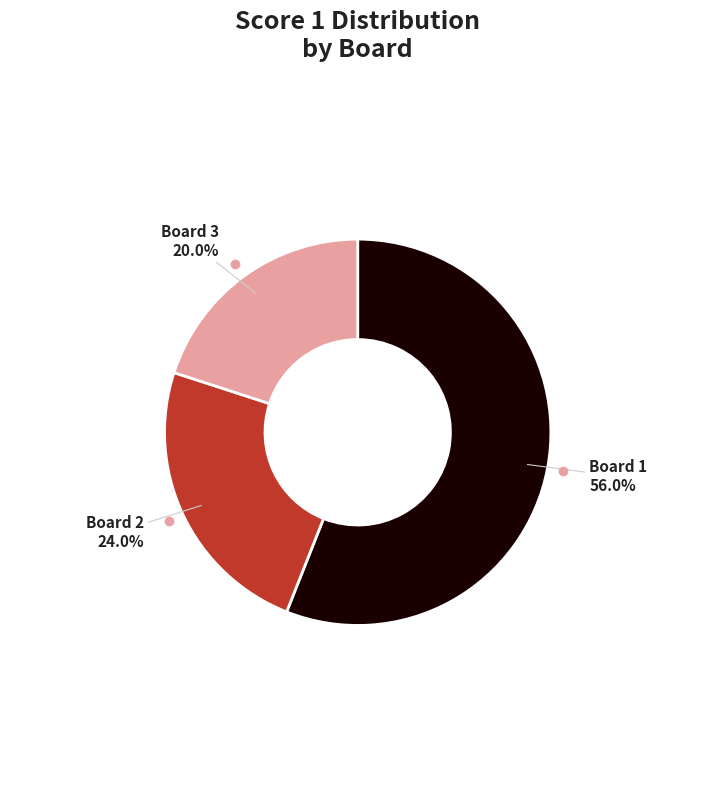

Which slice represents more than half of the pie?

Board 1